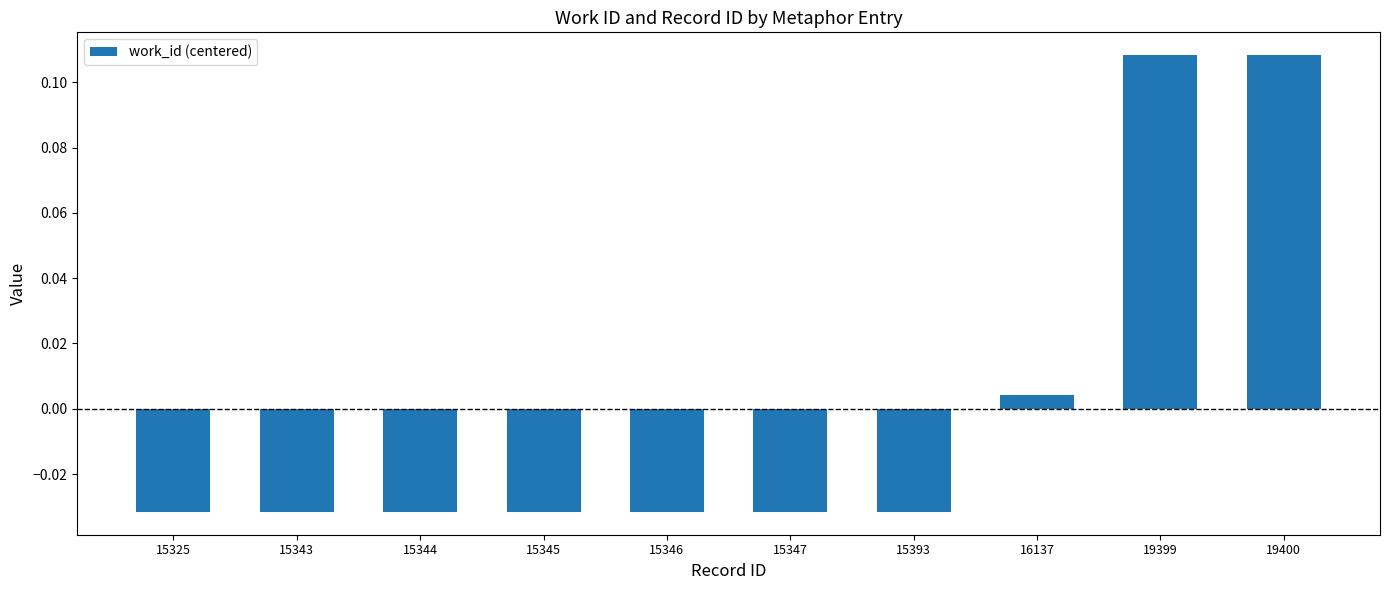

Where is the data nearest to the value 0?

16137